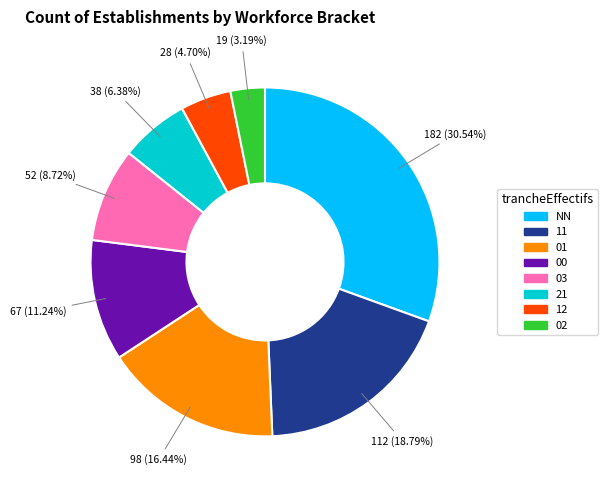

To the nearest percent, what portion does 00 represent?

11%